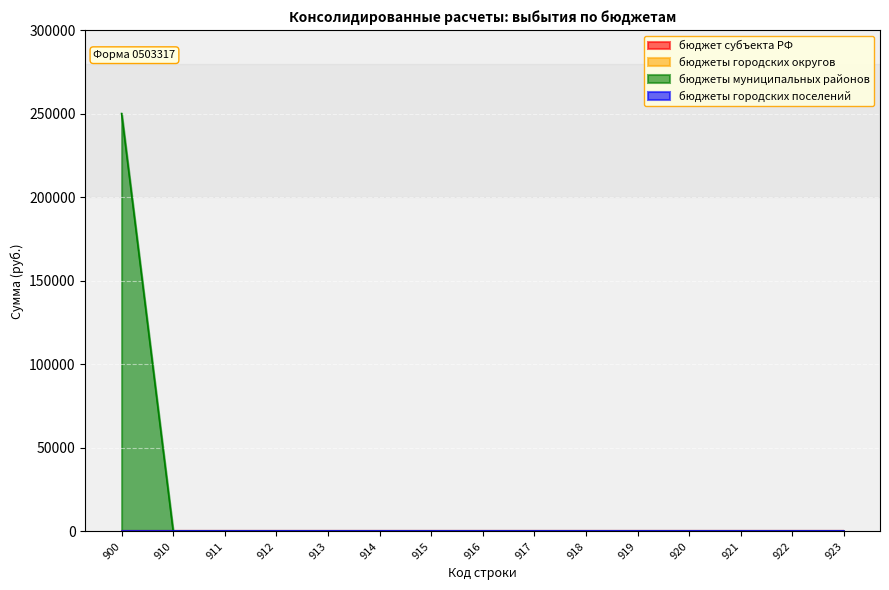

Reading right to left, extract all data points from this chart.

бюджет субъекта РФ: 923=0	922=0	921=0	920=0	919=0	918=0	917=0	916=0	915=0	914=0	913=0	912=0	911=0	910=0	900=0
бюджеты городских округов: 923=0	922=0	921=0	920=0	919=0	918=0	917=0	916=0	915=0	914=0	913=0	912=0	911=0	910=0	900=0
бюджеты муниципальных районов: 923=0	922=0	921=0	920=0	919=0	918=0	917=0	916=0	915=0	914=0	913=0	912=0	911=0	910=0	900=250081
бюджеты городских поселений: 923=0	922=0	921=0	920=0	919=0	918=0	917=0	916=0	915=0	914=0	913=0	912=0	911=0	910=0	900=0